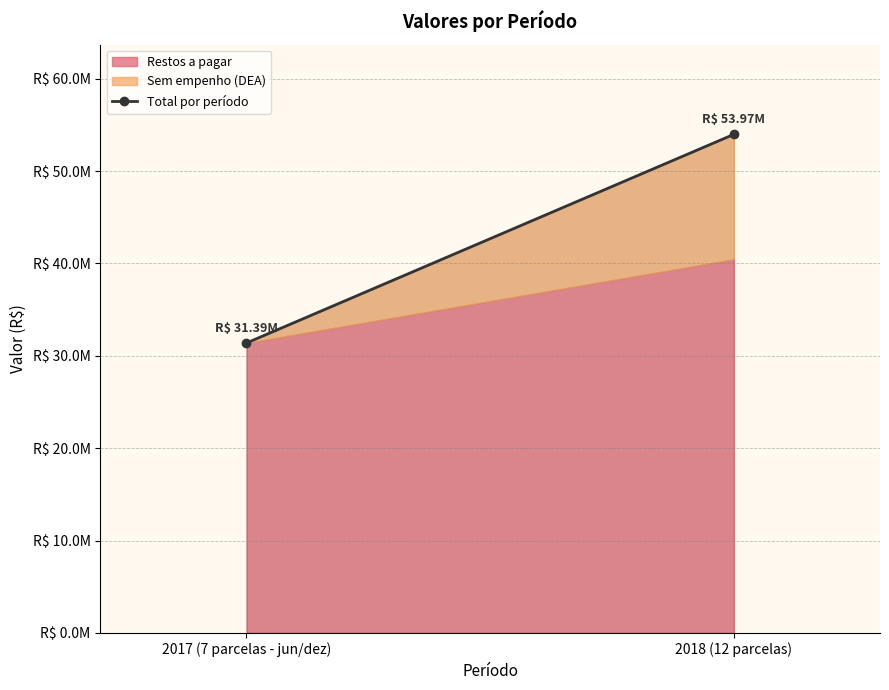

Approximately how many times larger is the value at 2017 (7 parcelas - jun/dez) compared to 2018 (12 parcelas)?

0.6